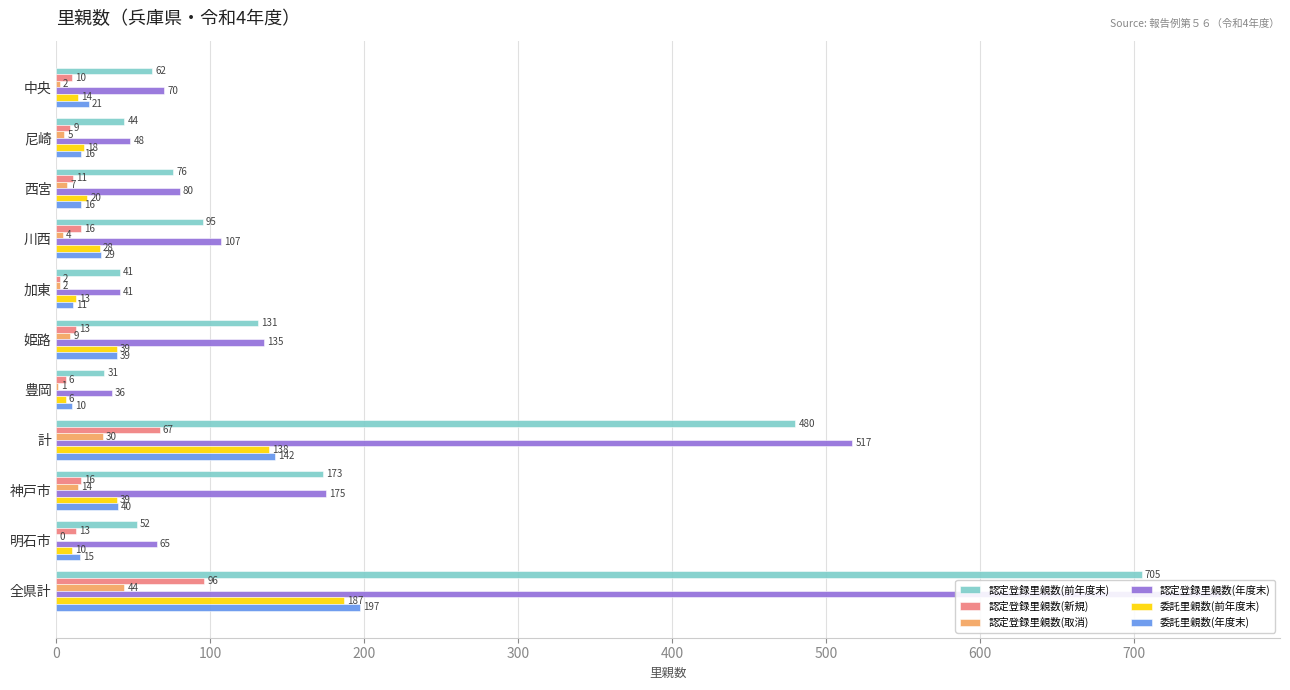

What is the average value of the 委託里親数(前年度末) series?

47